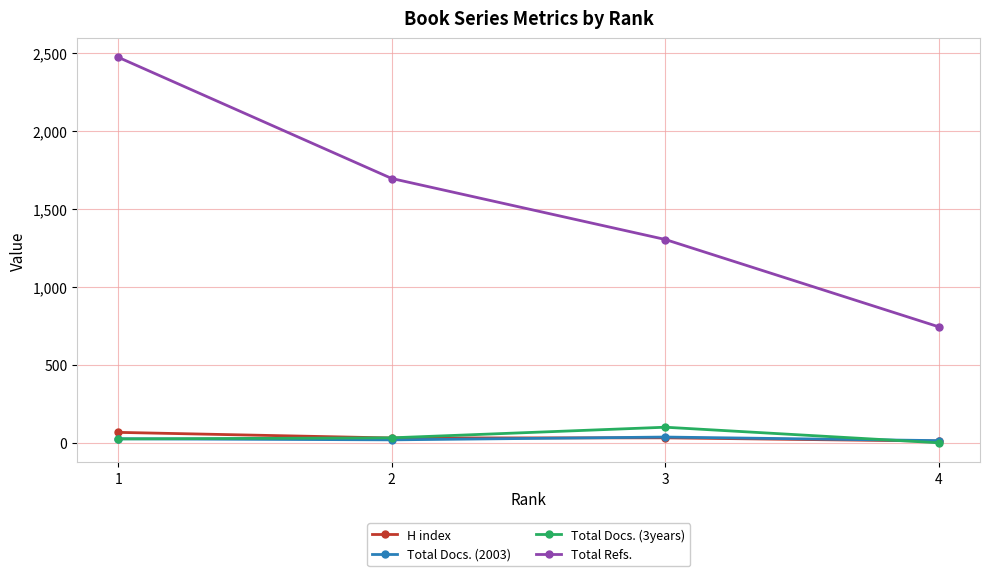

True or false: Total Docs. (3years) and Total Refs. intersect in this chart.

False